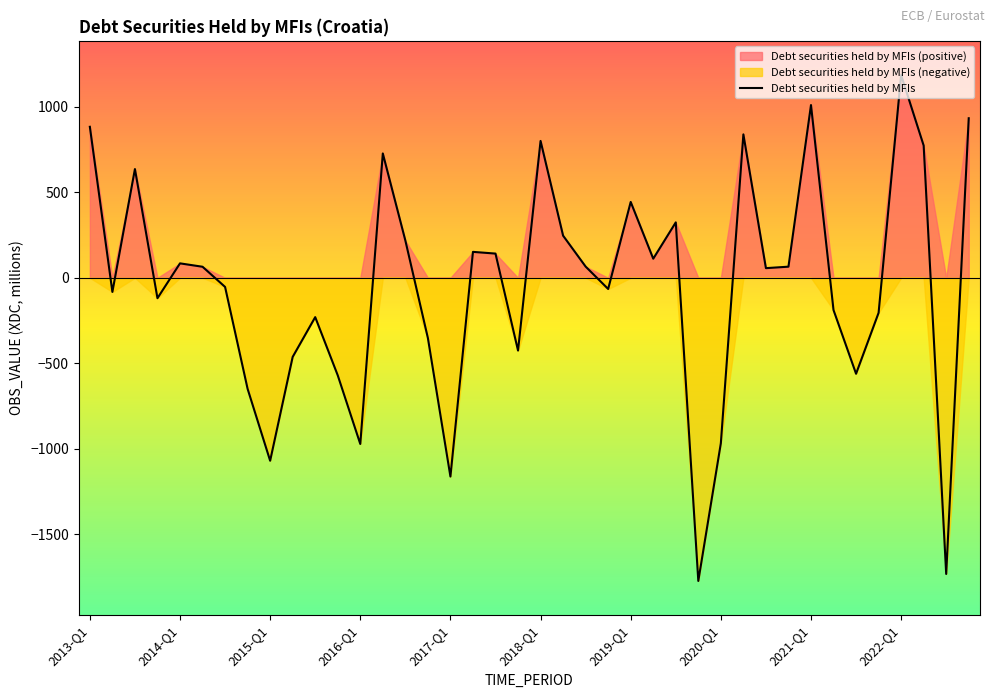

Where is the data nearest to the value -293?

15